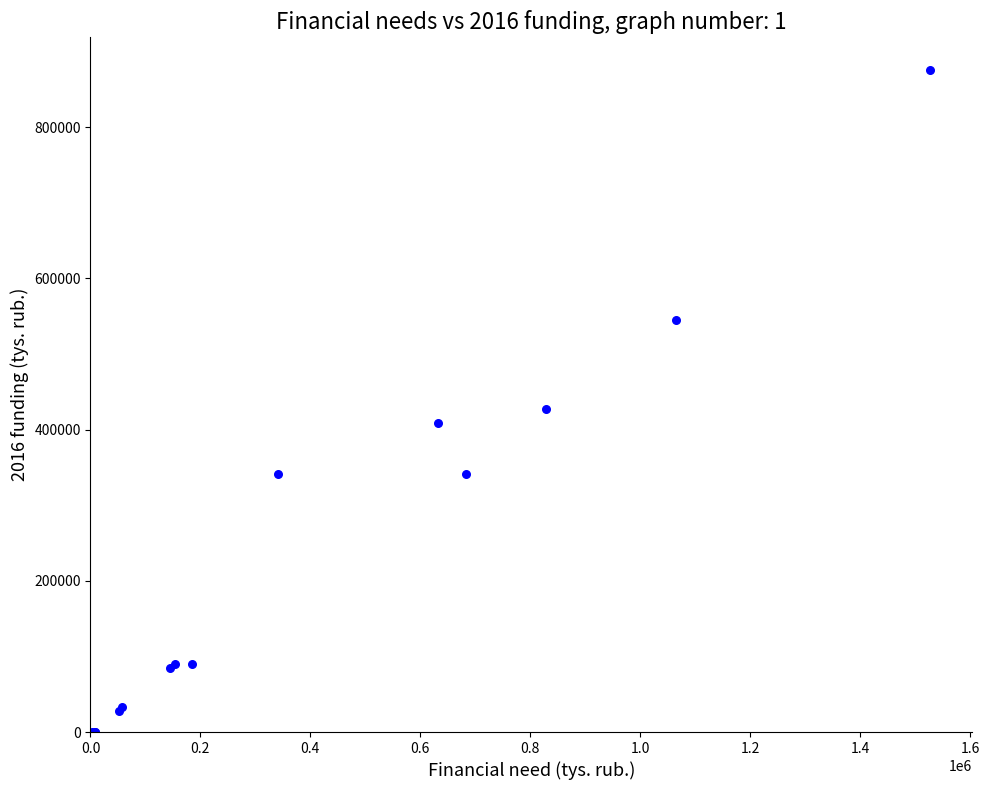

What Y value in the scatter plot is closest to 437605?

426694.7